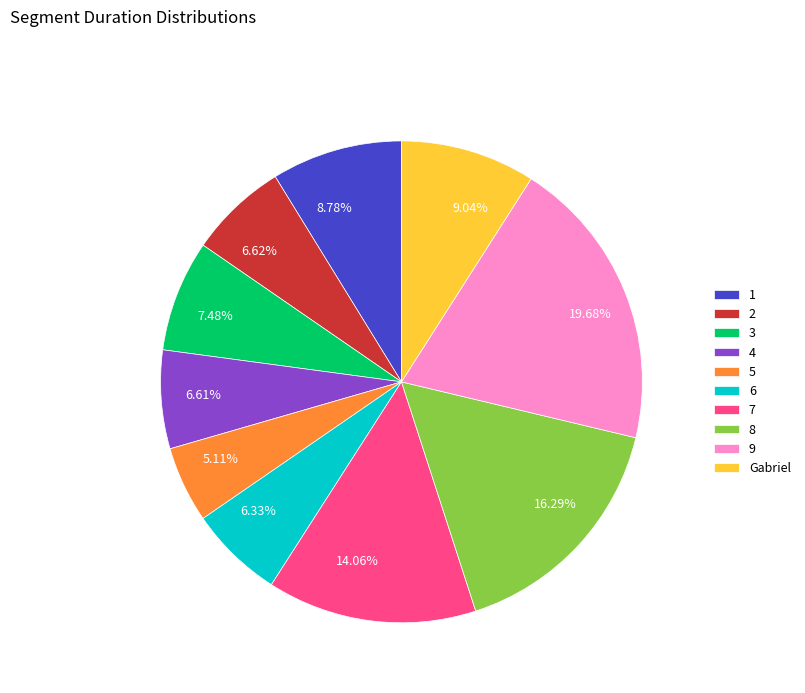

To the nearest percent, what is the difference between the largest and smallest slice percentages?

15%